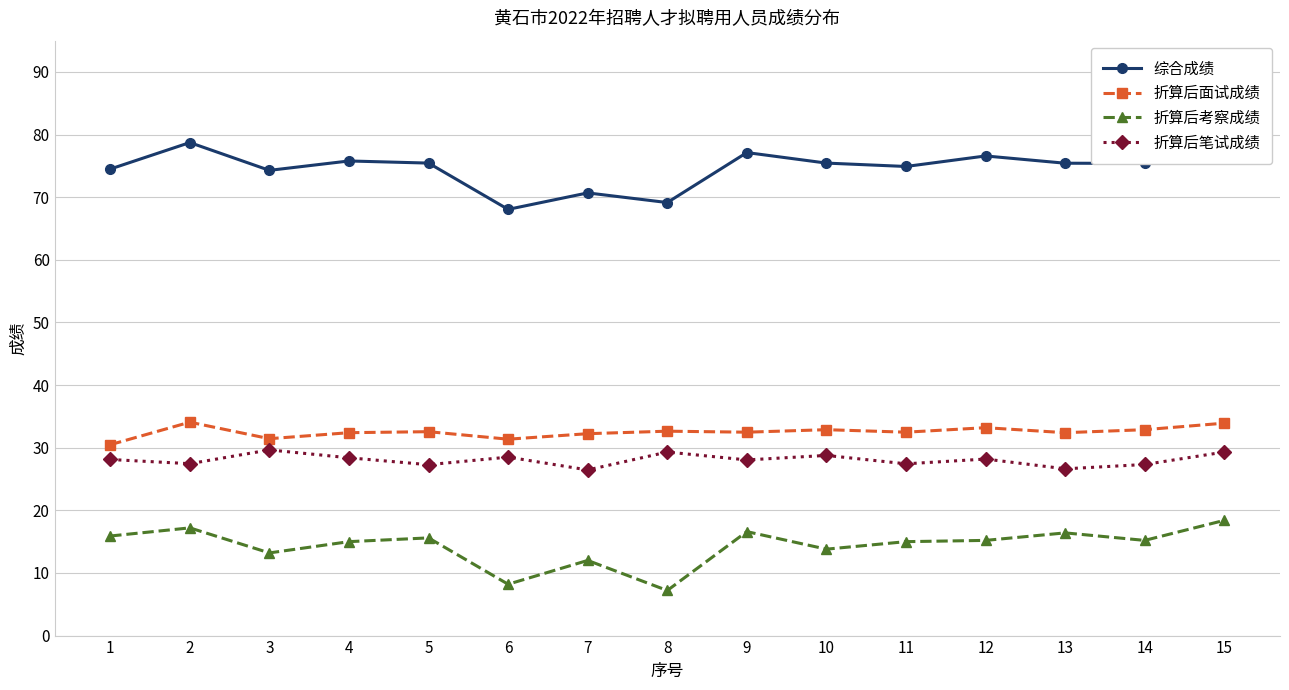

What is the value of the 折算后笔试成绩 point at the 1st from the left?

28.1